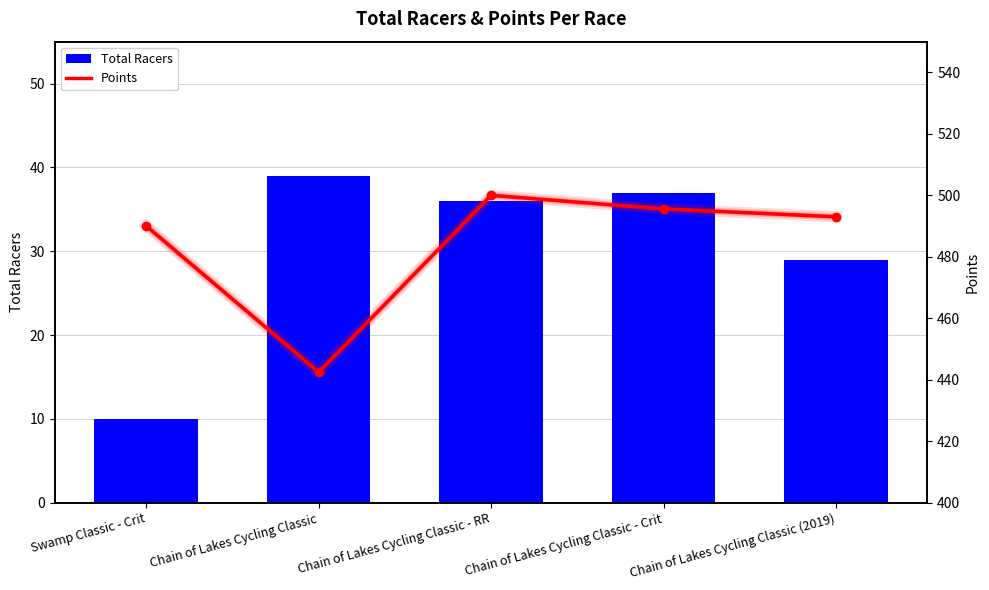

What is the difference between the second highest and second lowest values in the Points series?

5.5